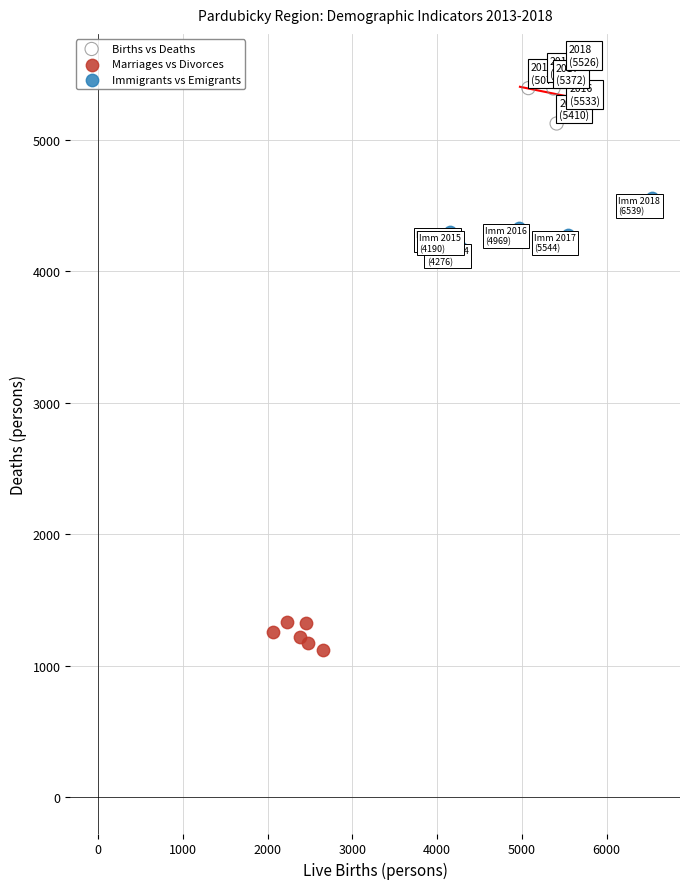

Which series contains the lowest Y value?

Marriages vs Divorces